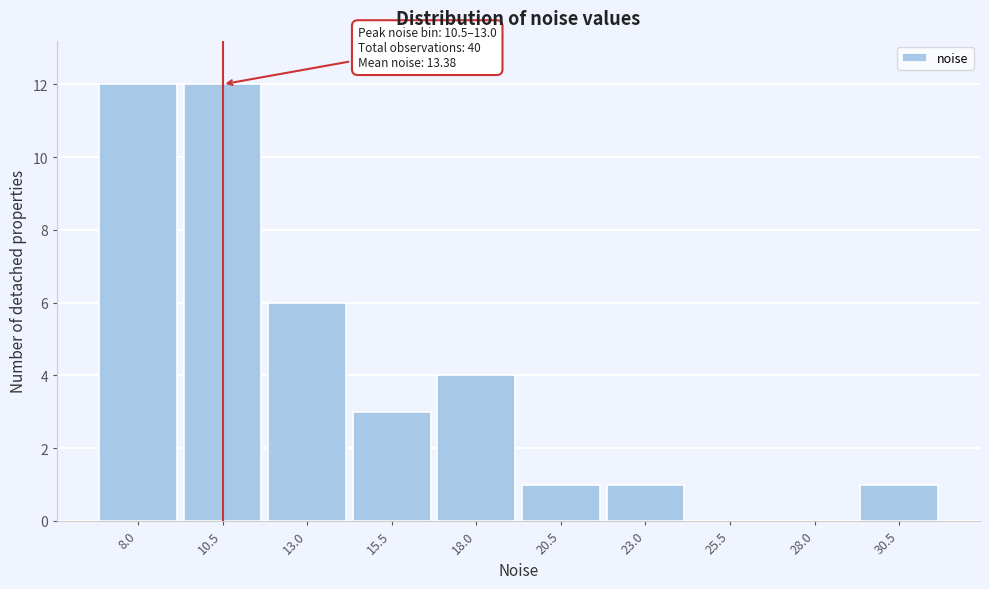

Reading left to right, extract all data points from this chart.

8.0=12	10.5=12	13.0=6	15.5=3	18.0=4	20.5=1	23.0=1	25.5=0	28.0=0	30.5=1